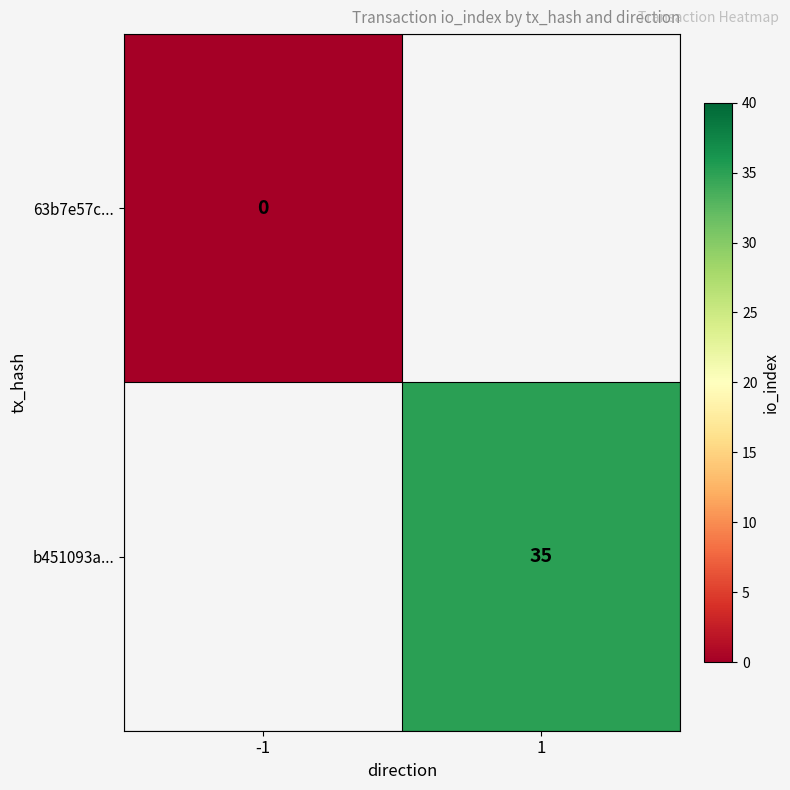

Which has a higher value, -1 or 1?

1